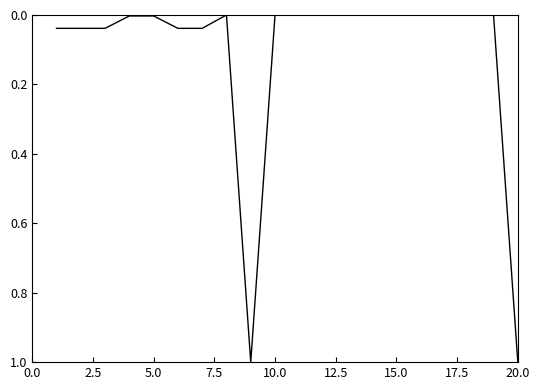

How many lines are shown in the chart?

1